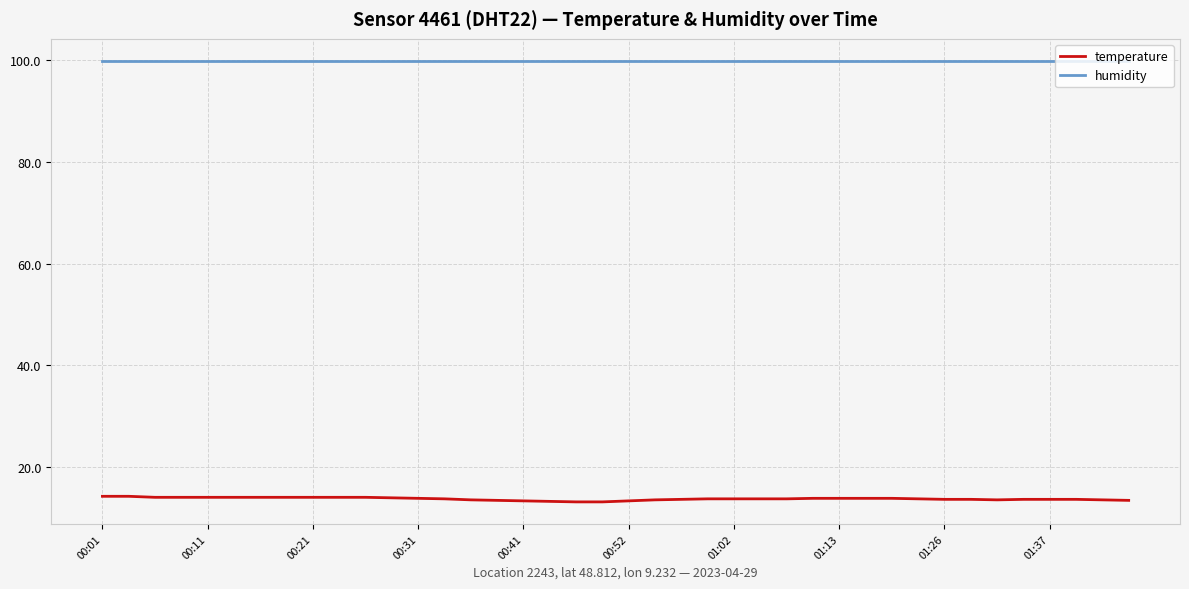

List the series in order of their peak value, lowest first.

temperature, humidity